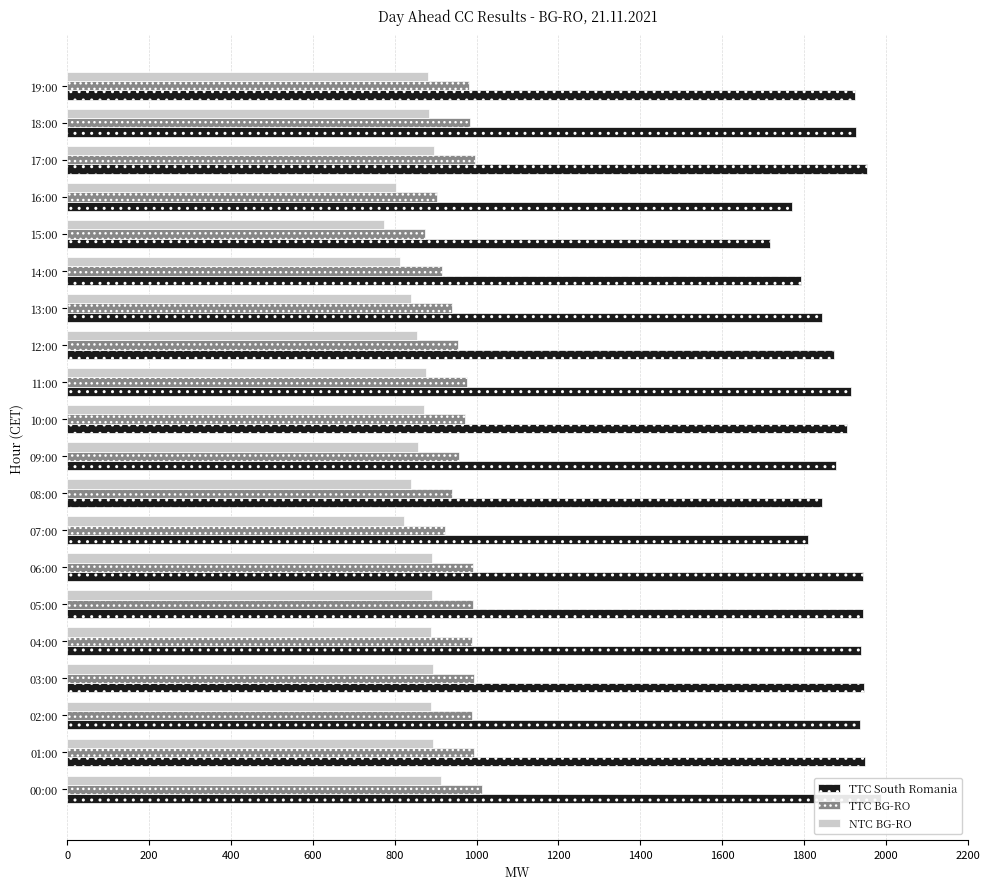

Which series has the largest total across all categories?

TTC South Romania